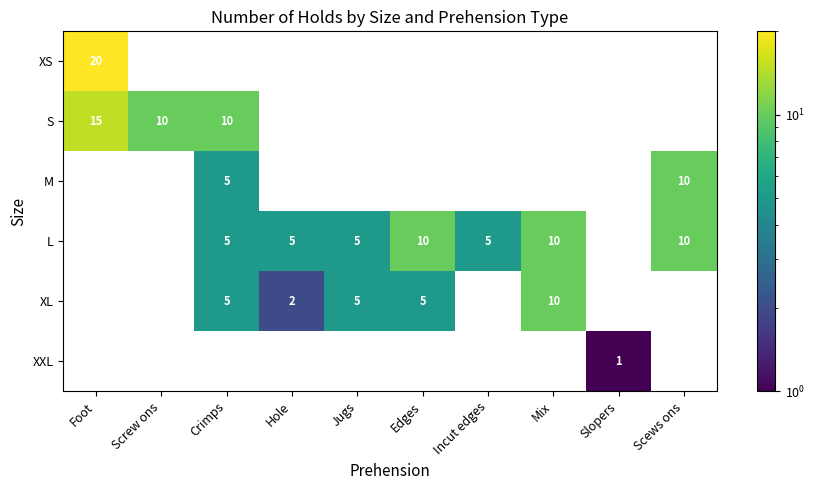

Which category has the lowest value across all series?

Slopers